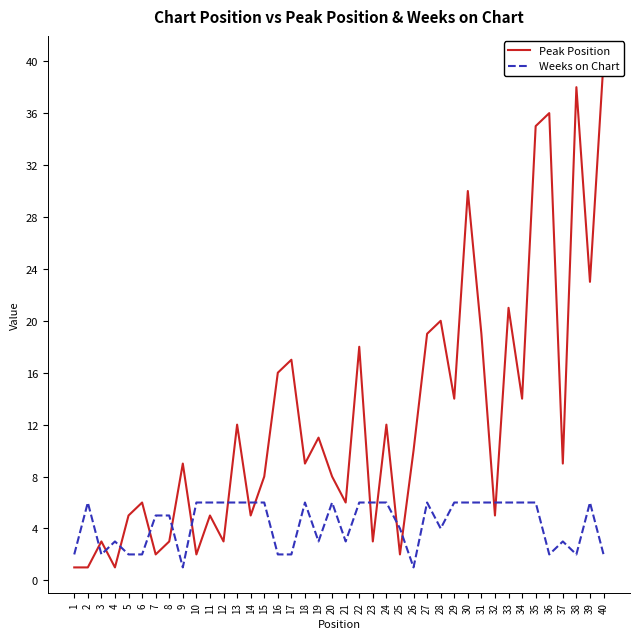

True or false: Weeks on Chart has a value of 6 at 39.

True